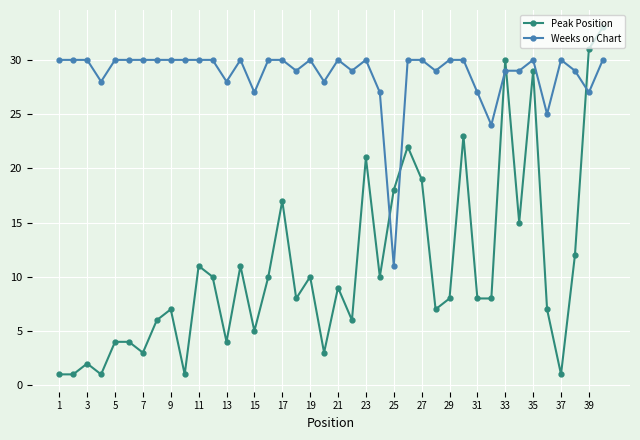

True or false: Peak Position has more than 0 interior local peaks.

True